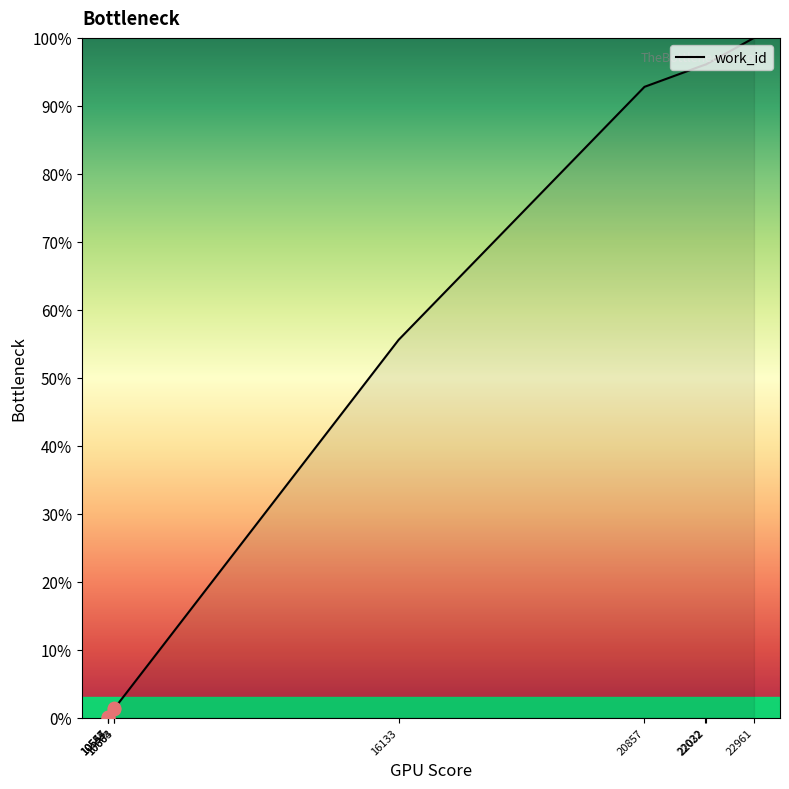

Which has a higher value, 10547 or 22032?

22032